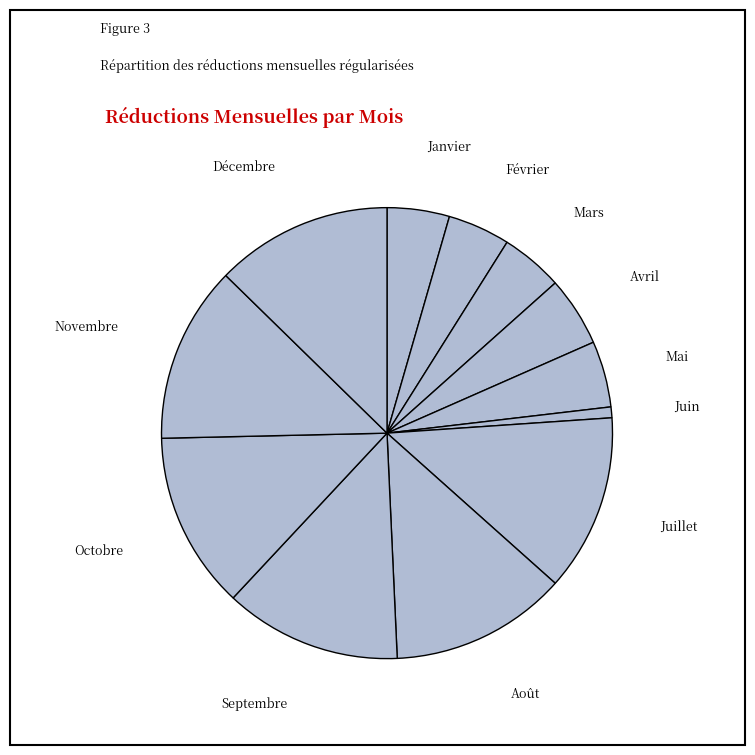

Is the sum of Novembre and Mars greater than half?

No